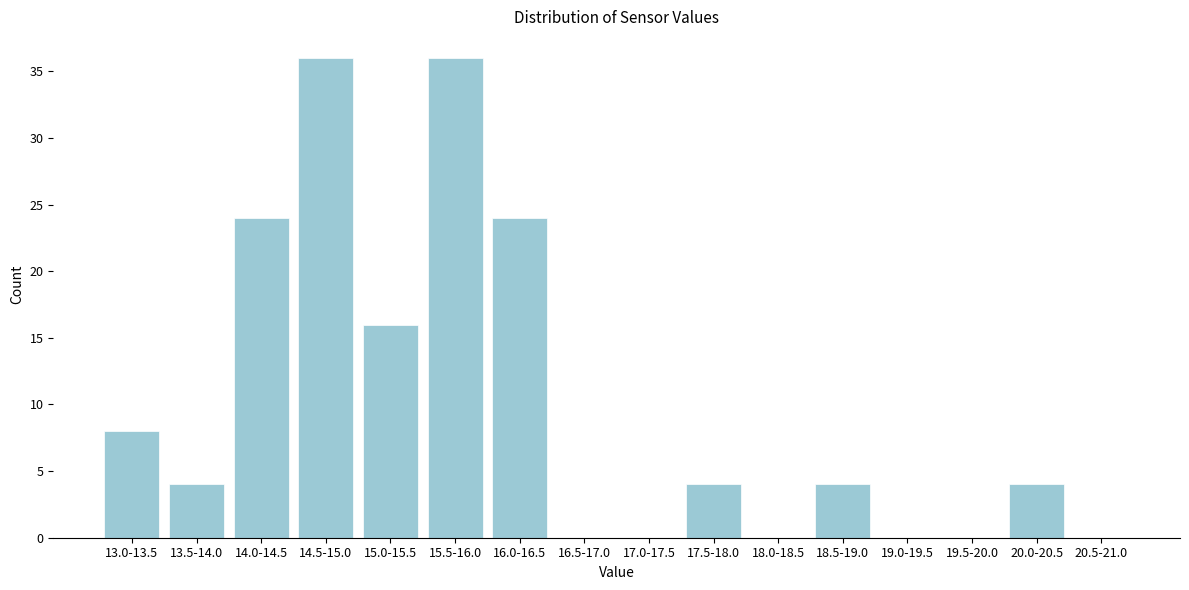

Reading left to right, list all the values displayed in this chart.

13.0-13.5=8	13.5-14.0=4	14.0-14.5=24	14.5-15.0=36	15.0-15.5=16	15.5-16.0=36	16.0-16.5=24	16.5-17.0=0	17.0-17.5=0	17.5-18.0=4	18.0-18.5=0	18.5-19.0=4	19.0-19.5=0	19.5-20.0=0	20.0-20.5=4	20.5-21.0=0